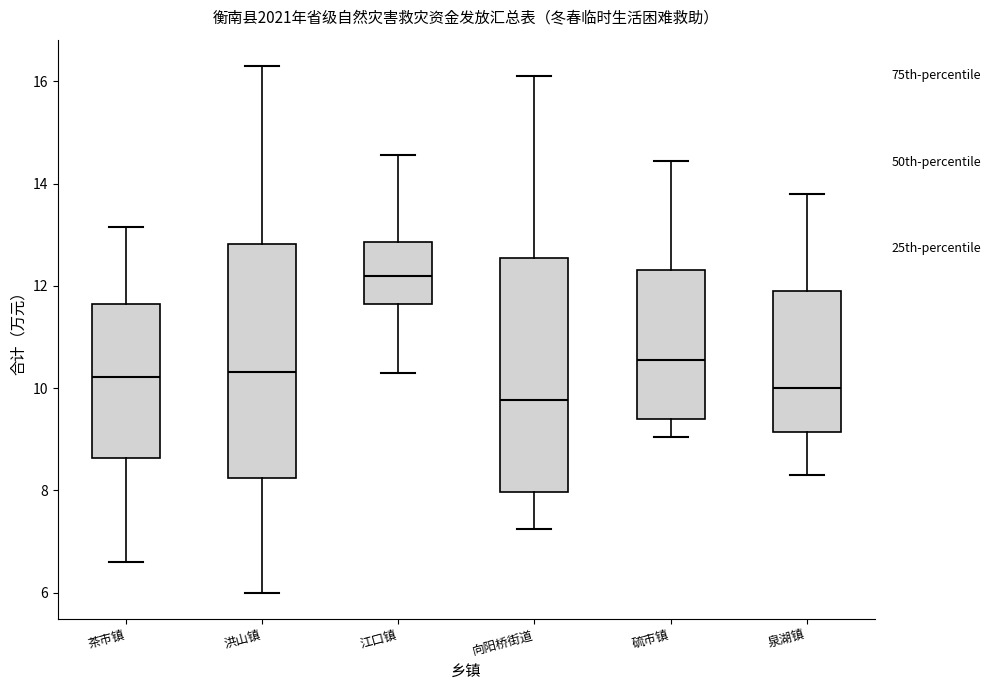

Which box has the highest median line?

江口镇